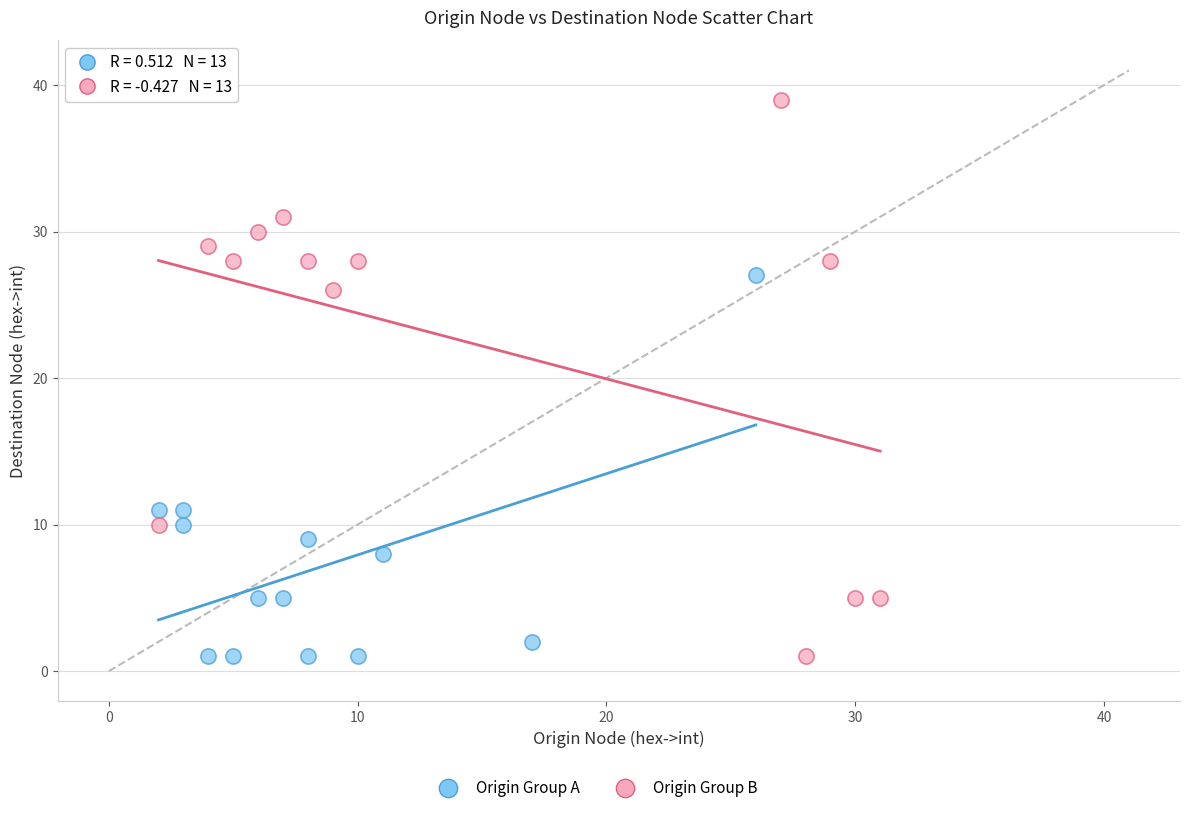

Which series contains the highest Y value?

Origin Group B